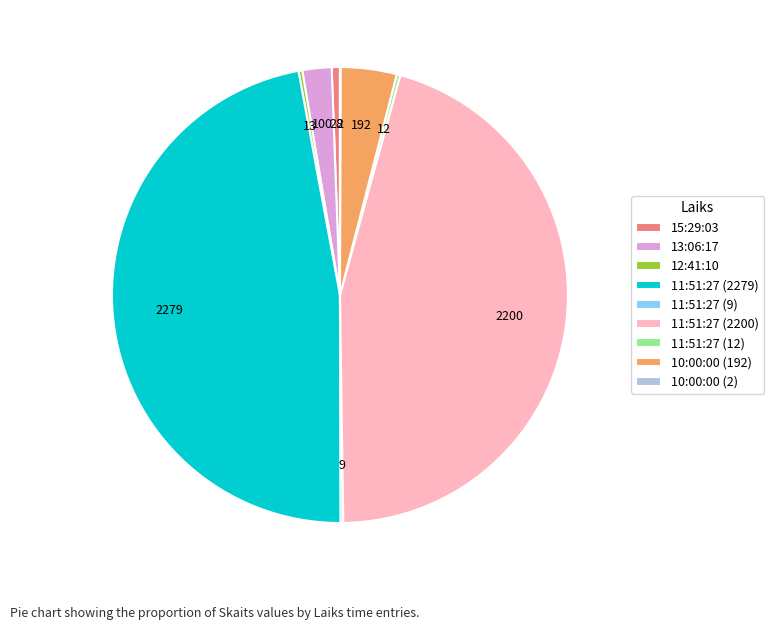

Does 10:00:00 (192) account for over 50% of the chart?

No